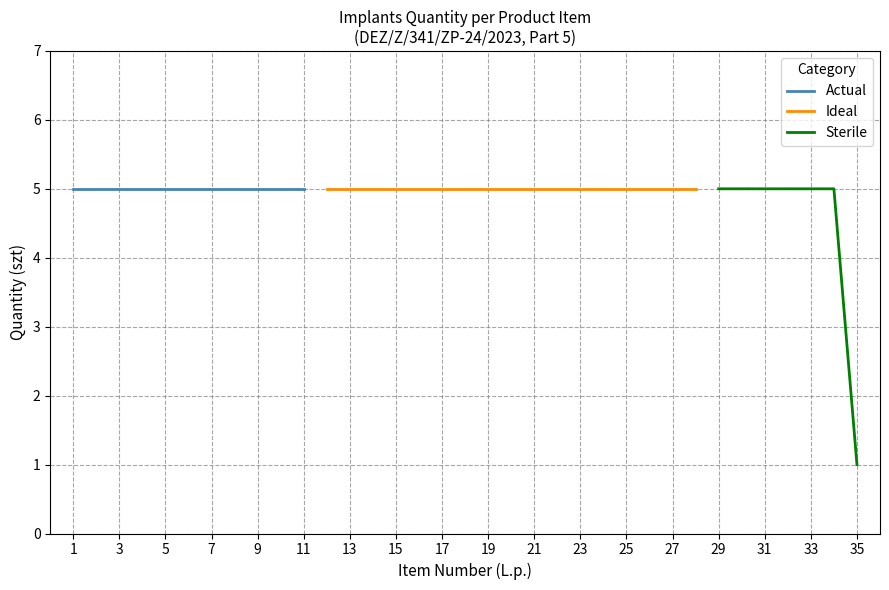

True or false: Ideal and Actual cross at least once.

False